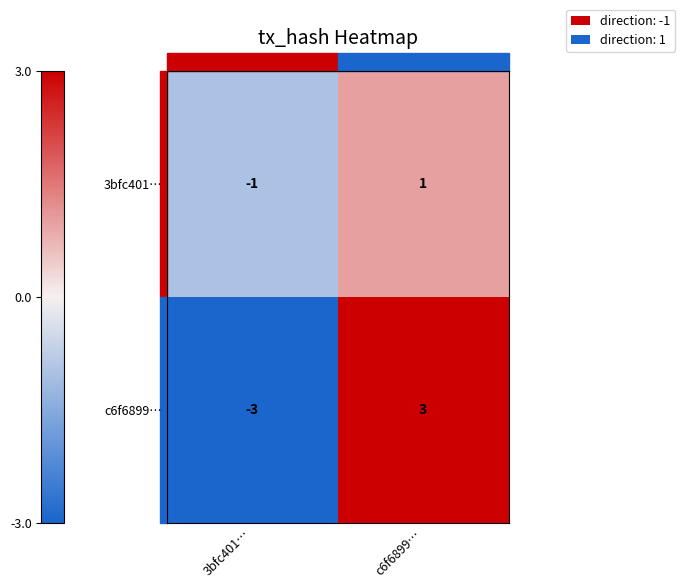

What is the difference between the c6f6899… values at 3bfc401… and c6f6899…?

6